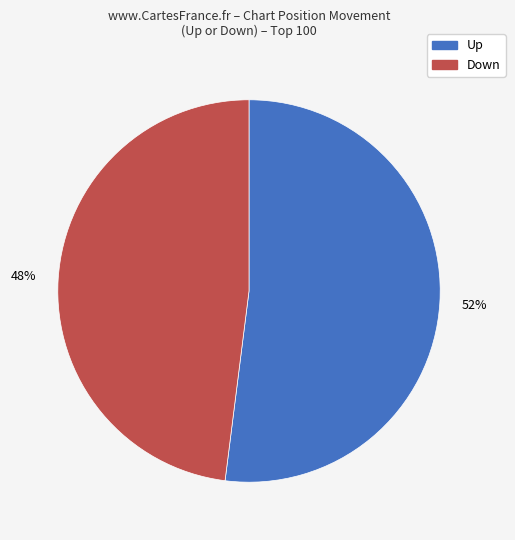

To the nearest percent, what is the average slice percentage?

50%